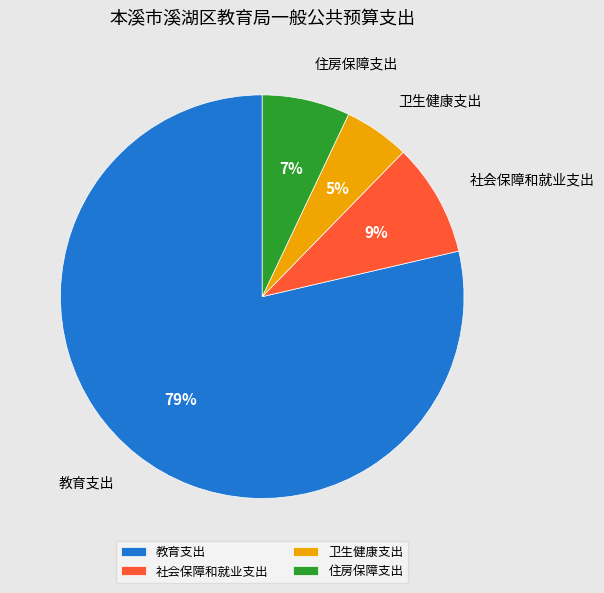

Rank the categories by value from highest to lowest.

教育支出, 社会保障和就业支出, 住房保障支出, 卫生健康支出